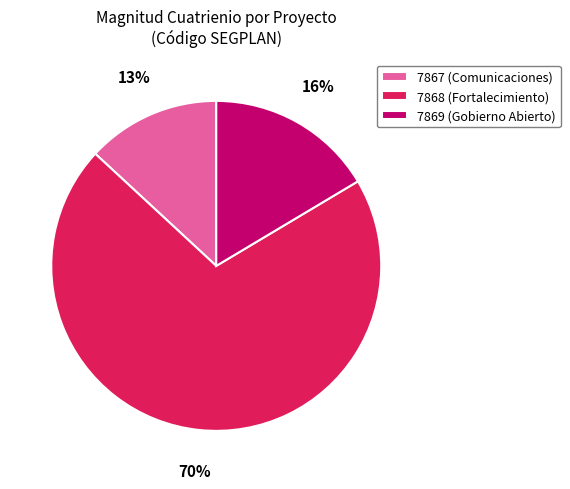

True or false: 7868 (Fortalecimiento) accounts for 64% of the total.

False